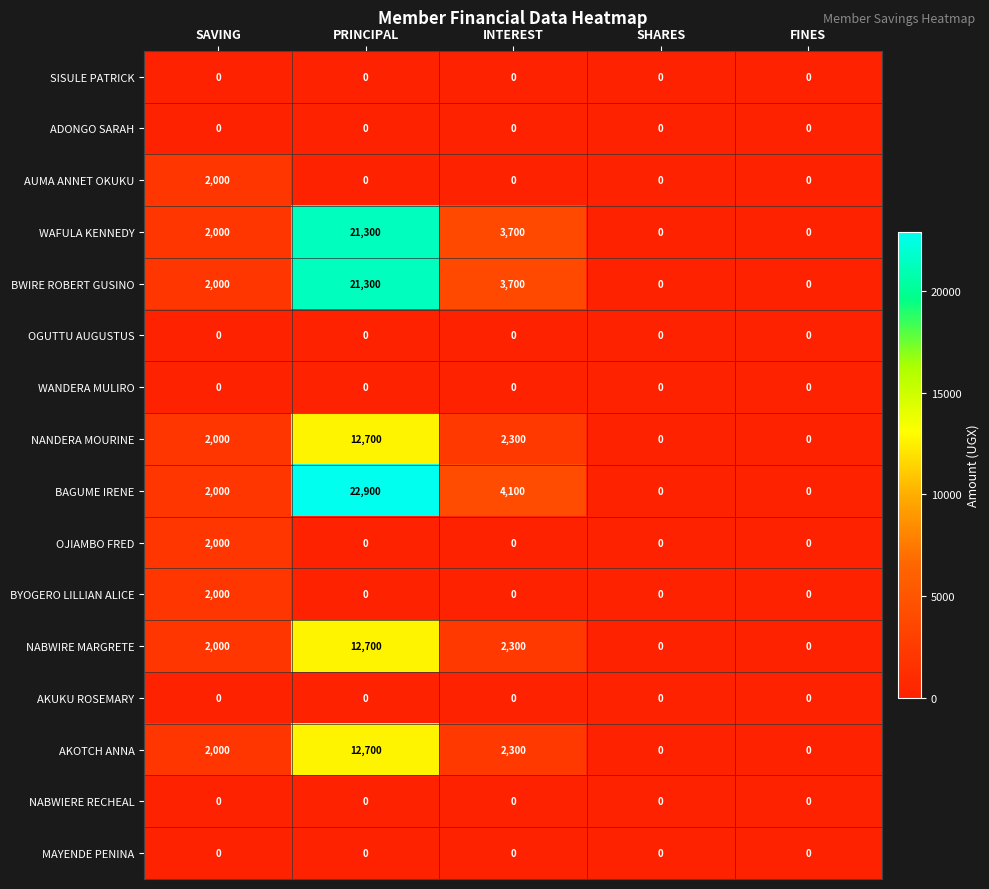

True or false: BYOGERO LILLIAN ALICE has a value of 1241 at SHARES.

False